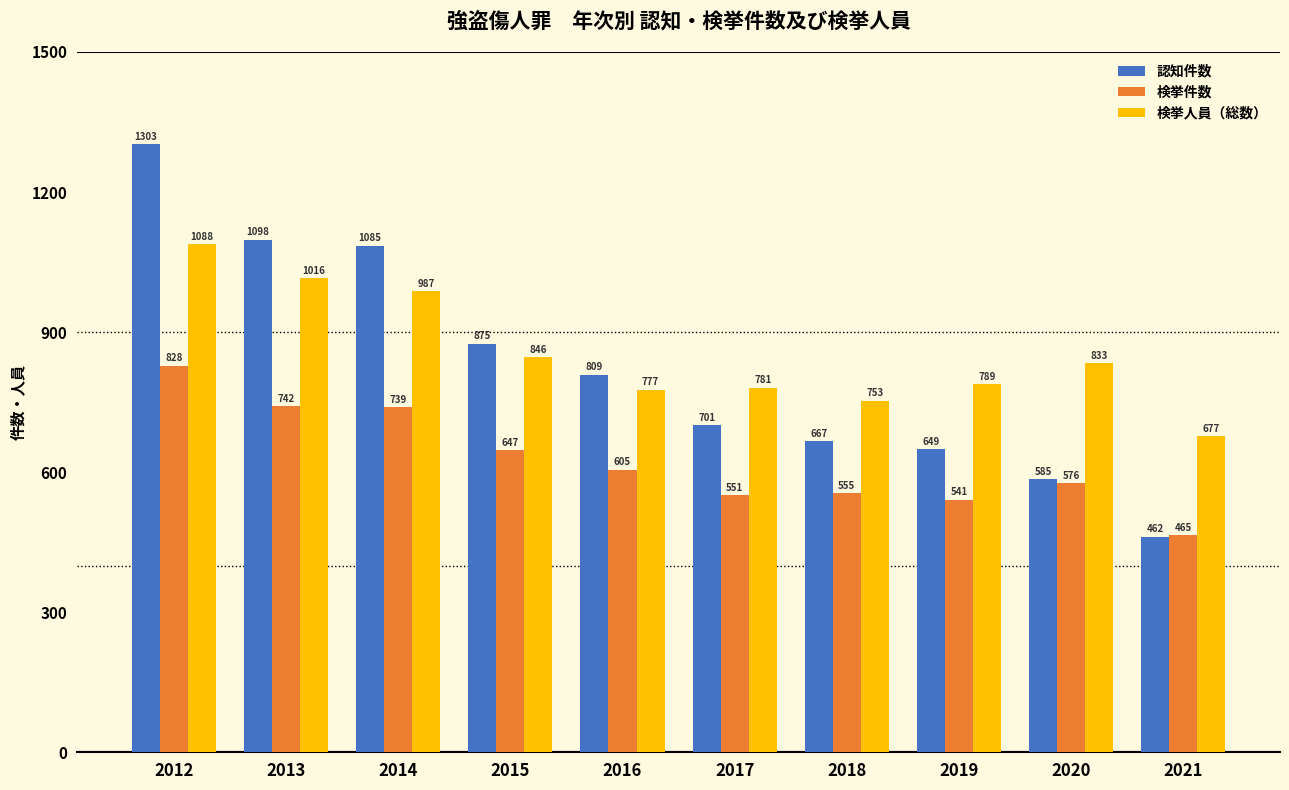

Which series has the largest total across all categories?

検挙人員（総数）